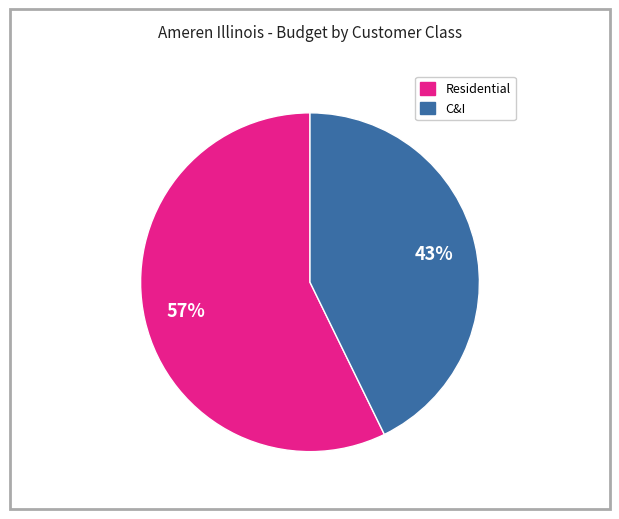

To the nearest percent, what is the difference between the largest and smallest slice percentages?

14%